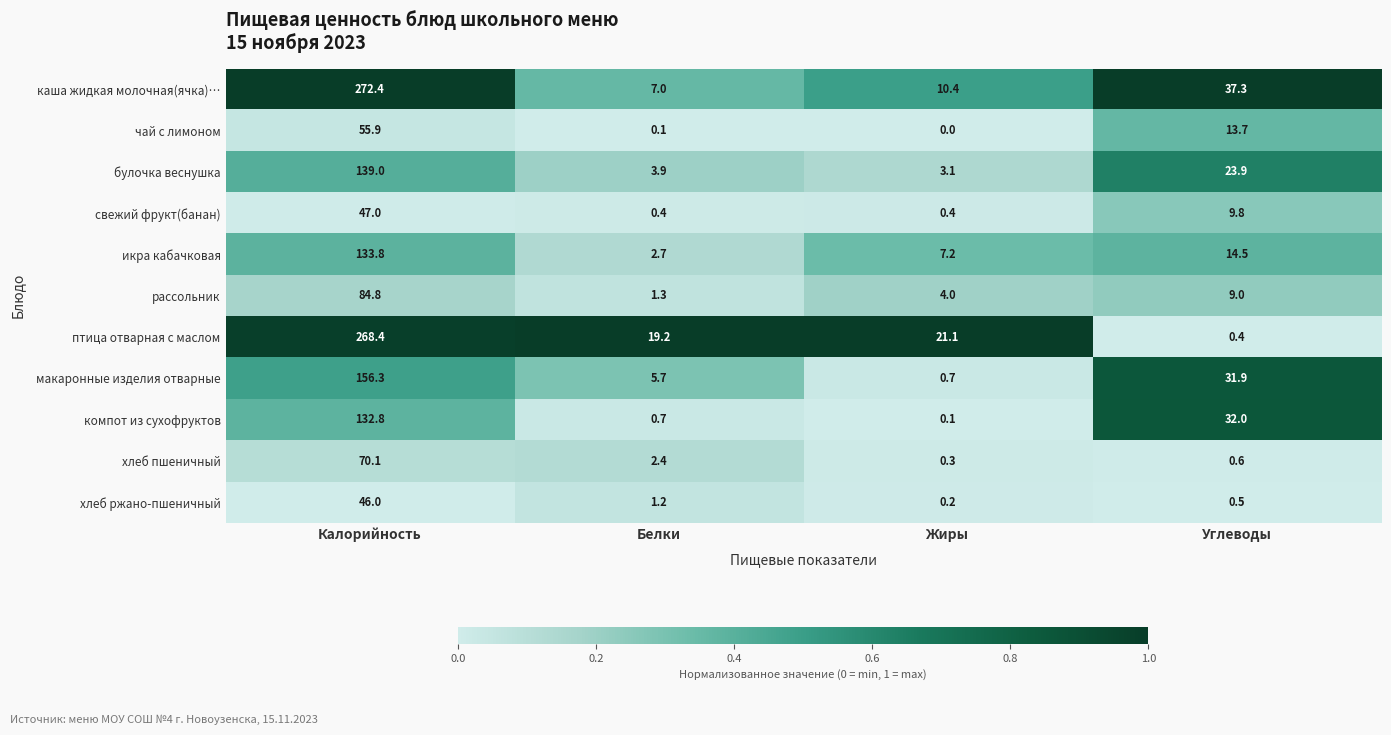

At how many categories does at least one series exceed 0?

4